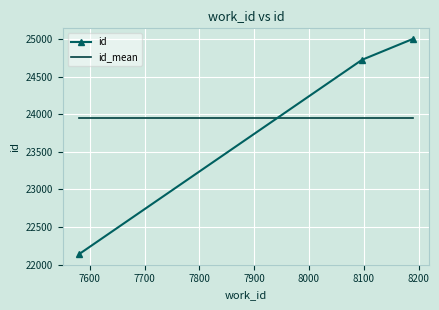

Rank the series by their maximum value, from lowest to highest.

id_mean, id